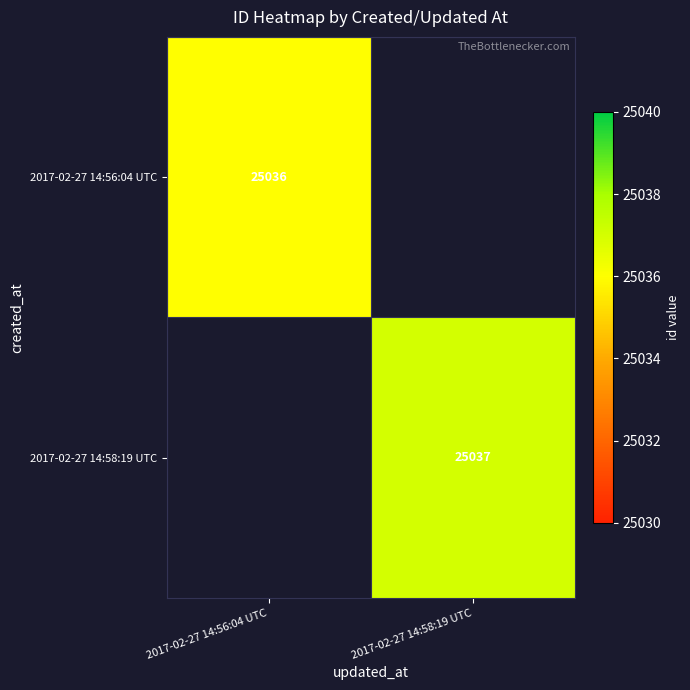

At how many categories does at least one series exceed 25036?

1